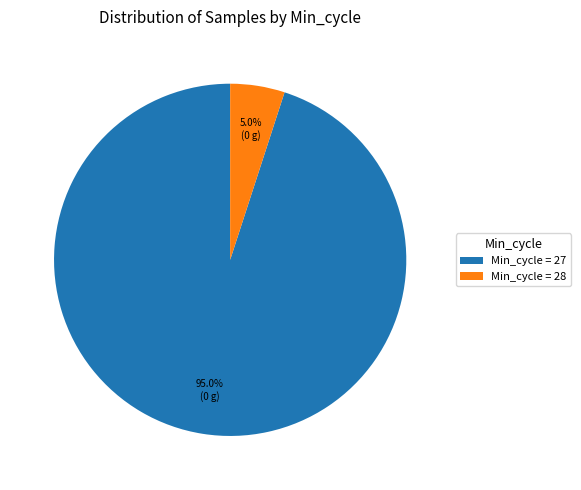

Between Min_cycle = 28 and Min_cycle = 27, which is larger?

Min_cycle = 27